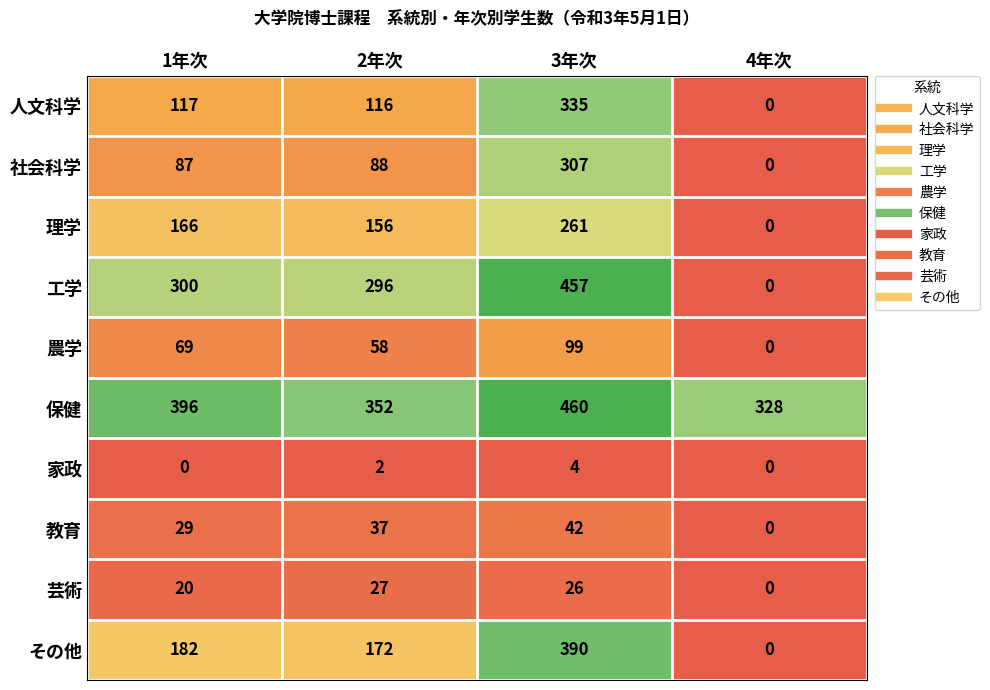

At how many categories does at least one series exceed 45?

4